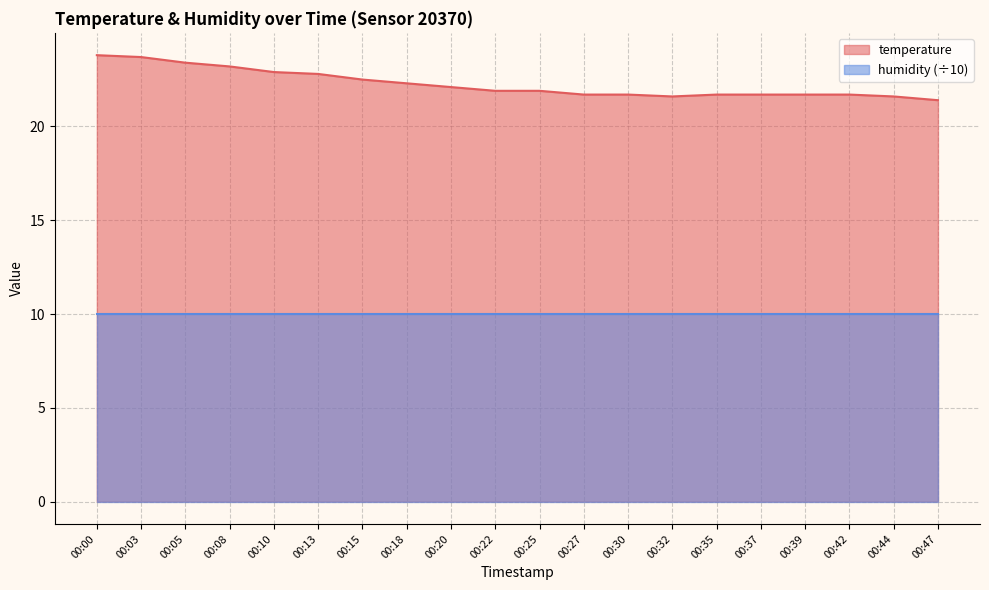

List the labels in order of value, smallest first.

00:47, 00:32, 00:44, 00:27, 00:30, 00:35, 00:37, 00:39, 00:42, 00:22, 00:25, 00:20, 00:18, 00:15, 00:13, 00:10, 00:08, 00:05, 00:03, 00:00